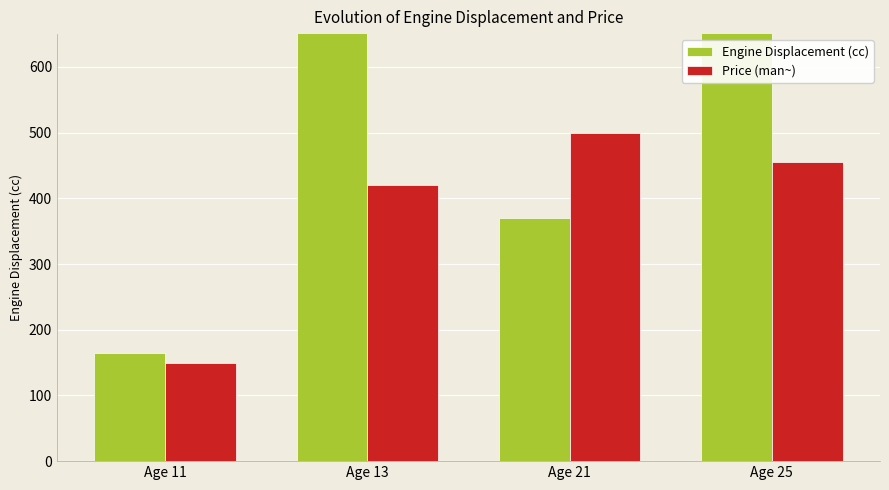

List the series in order of their peak value, highest first.

Engine Displacement (cc), Price (man~)